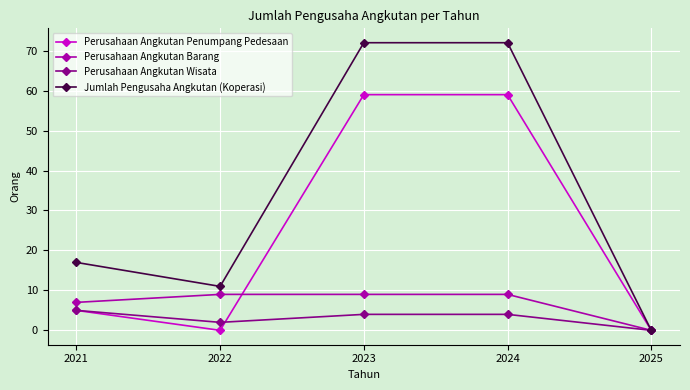

What is the maximum value shown in the chart?

72